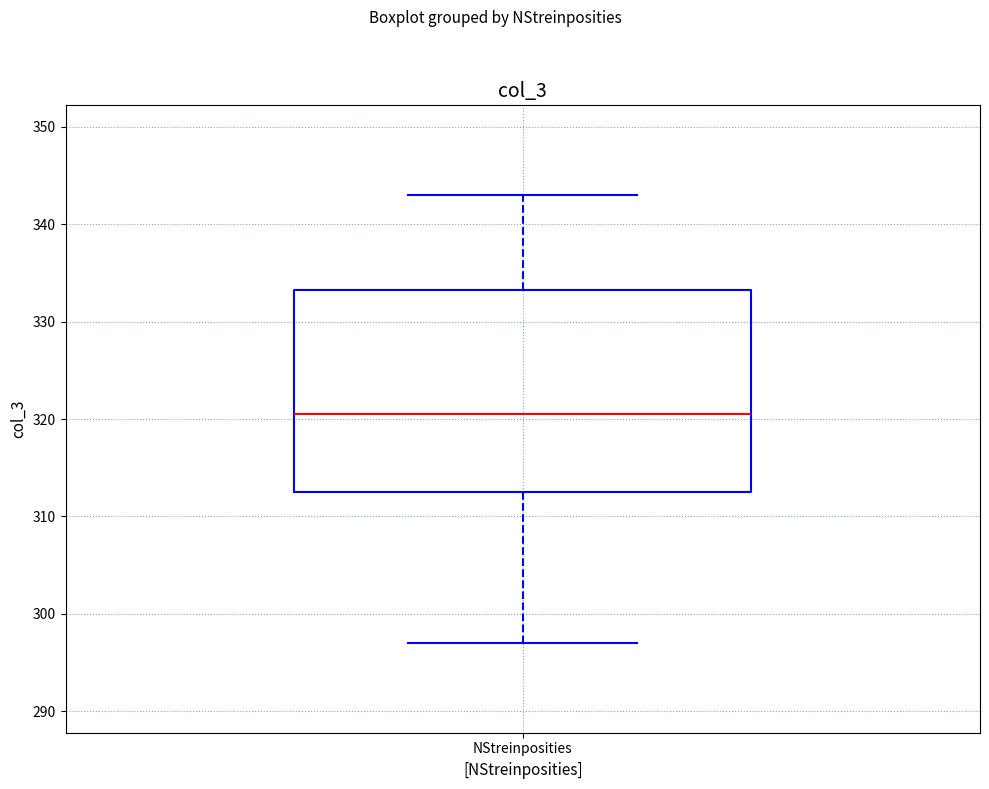

Read this box plot against the y-axis: the position of the median line, the range covered by the box, and the ends of both whiskers. The values are not printed on the chart, so give them approximately, as read against the axis.

median 321, box 313 to 333, whiskers 297 to 343